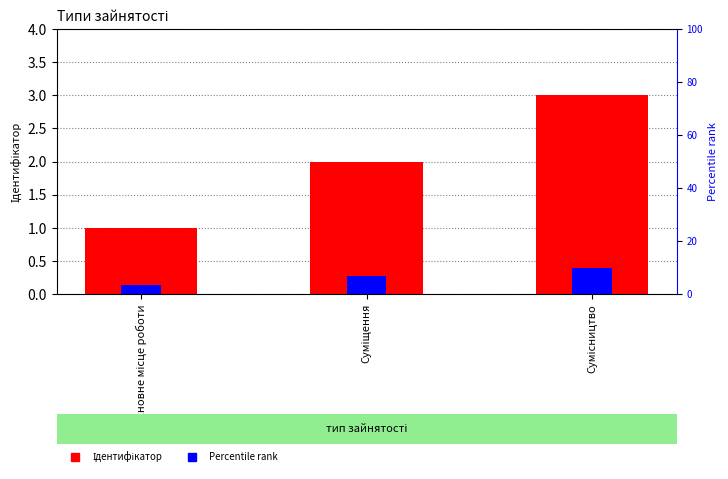

How many Ідентифікатор values are between 1 and 3?

3